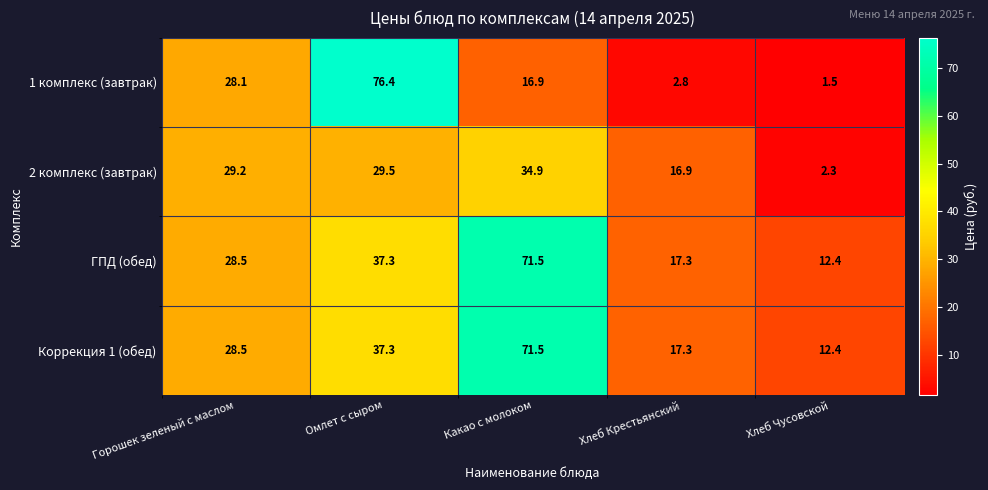

True or false: 2 комплекс (завтрак) has a value of 9.6 at Хлеб Крестьянский.

False